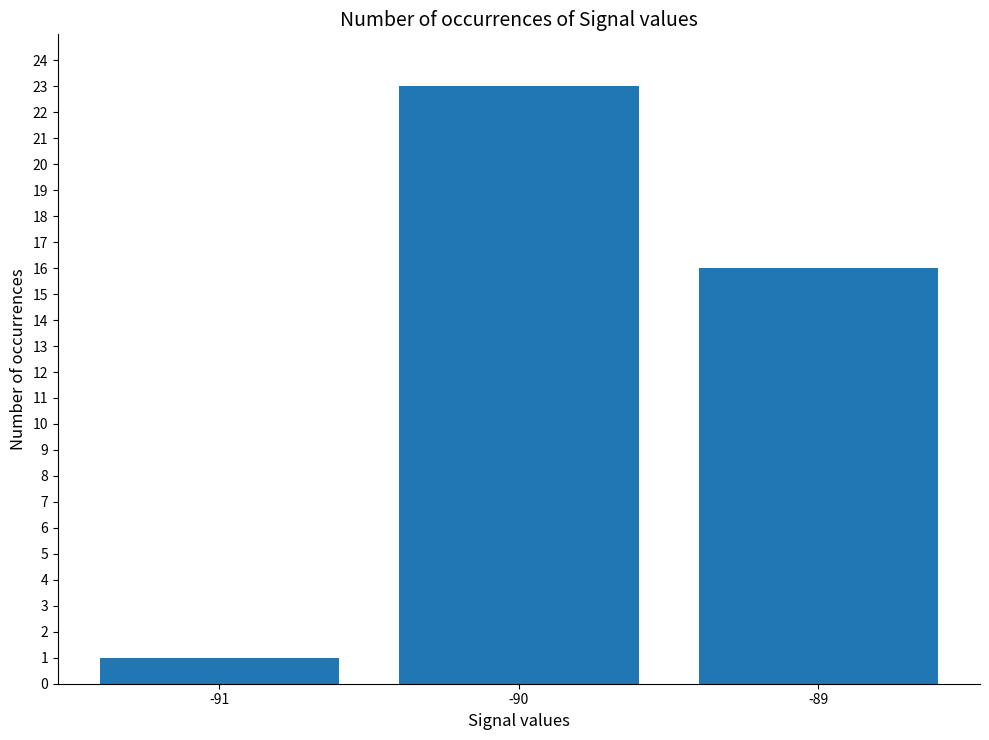

Reading right to left, what are all the values shown in this chart?

16	23	1